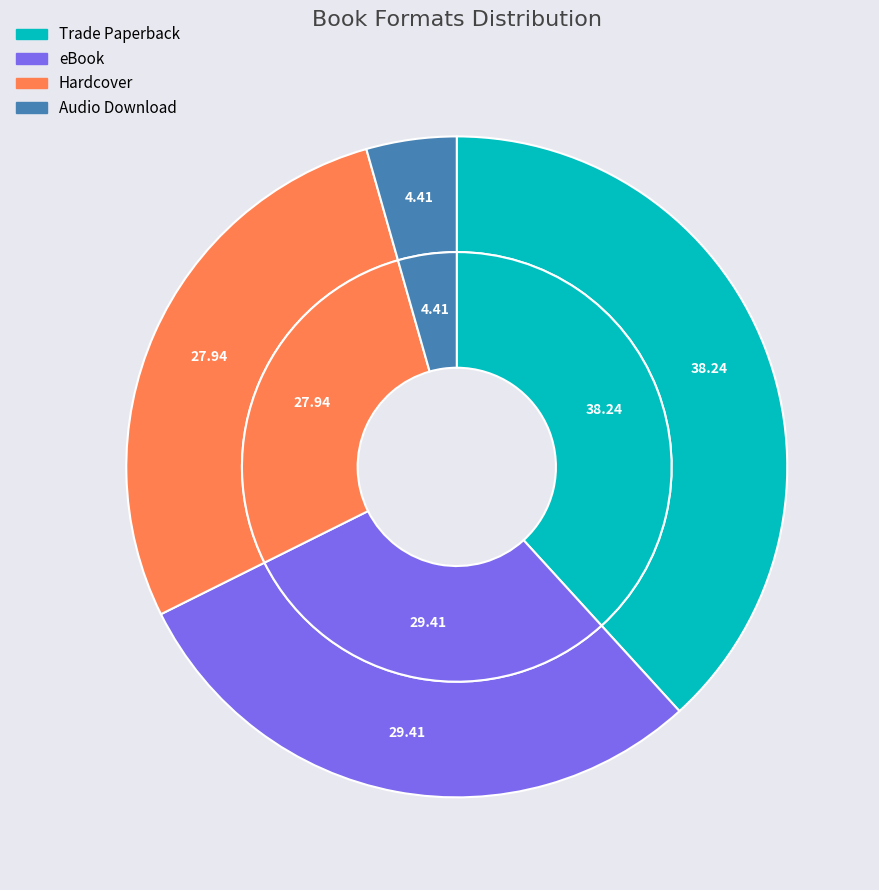

Is there any slice that represents more than half of the pie?

No